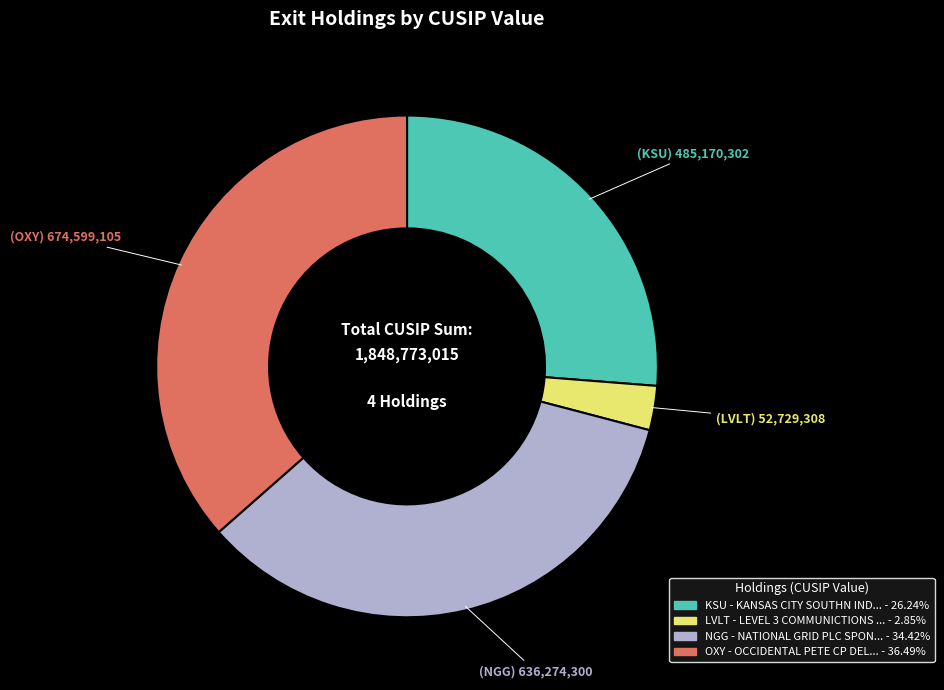

Count the number of slices in the pie.

4